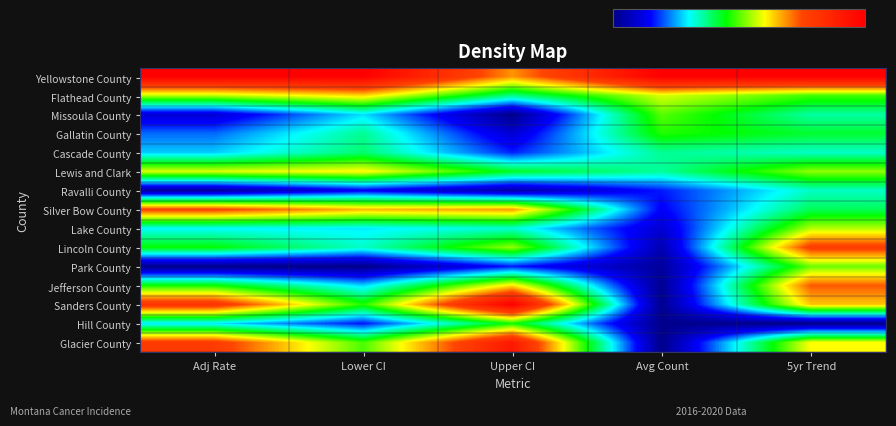

Reading left to right, extract all data points from this chart.

Yellowstone County: Adj Rate=1.0	Lower CI=1.0	Upper CI=0.7	Avg Count=1.0	5yr Trend=1.0
Flathead County: Adj Rate=0.6	Lower CI=0.6	Upper CI=0.4	Avg Count=0.6	5yr Trend=0.5
Missoula County: Adj Rate=0.1	Lower CI=0.3	Upper CI=0.0	Avg Count=0.5	5yr Trend=0.4
Gallatin County: Adj Rate=0.2	Lower CI=0.4	Upper CI=0.1	Avg Count=0.5	5yr Trend=0.4
Cascade County: Adj Rate=0.3	Lower CI=0.4	Upper CI=0.2	Avg Count=0.4	5yr Trend=0.3
Lewis and Clark: Adj Rate=0.6	Lower CI=0.6	Upper CI=0.4	Avg Count=0.4	5yr Trend=0.5
Ravalli County: Adj Rate=0.0	Lower CI=0.1	Upper CI=0.0	Avg Count=0.2	5yr Trend=0.3
Silver Bow County: Adj Rate=0.8	Lower CI=0.7	Upper CI=0.7	Avg Count=0.1	5yr Trend=0.4
Lake County: Adj Rate=0.3	Lower CI=0.3	Upper CI=0.3	Avg Count=0.1	5yr Trend=0.6
Lincoln County: Adj Rate=0.5	Lower CI=0.3	Upper CI=0.5	Avg Count=0.1	5yr Trend=0.8
Park County: Adj Rate=0.0	Lower CI=0.0	Upper CI=0.2	Avg Count=0.0	5yr Trend=0.5
Jefferson County: Adj Rate=0.5	Lower CI=0.3	Upper CI=0.6	Avg Count=0.0	5yr Trend=0.7
Sanders County: Adj Rate=0.8	Lower CI=0.5	Upper CI=1.0	Avg Count=0.0	5yr Trend=0.6
Hill County: Adj Rate=0.3	Lower CI=0.2	Upper CI=0.5	Avg Count=0.0	5yr Trend=0.0
Glacier County: Adj Rate=0.8	Lower CI=0.5	Upper CI=0.9	Avg Count=0.0	5yr Trend=0.6